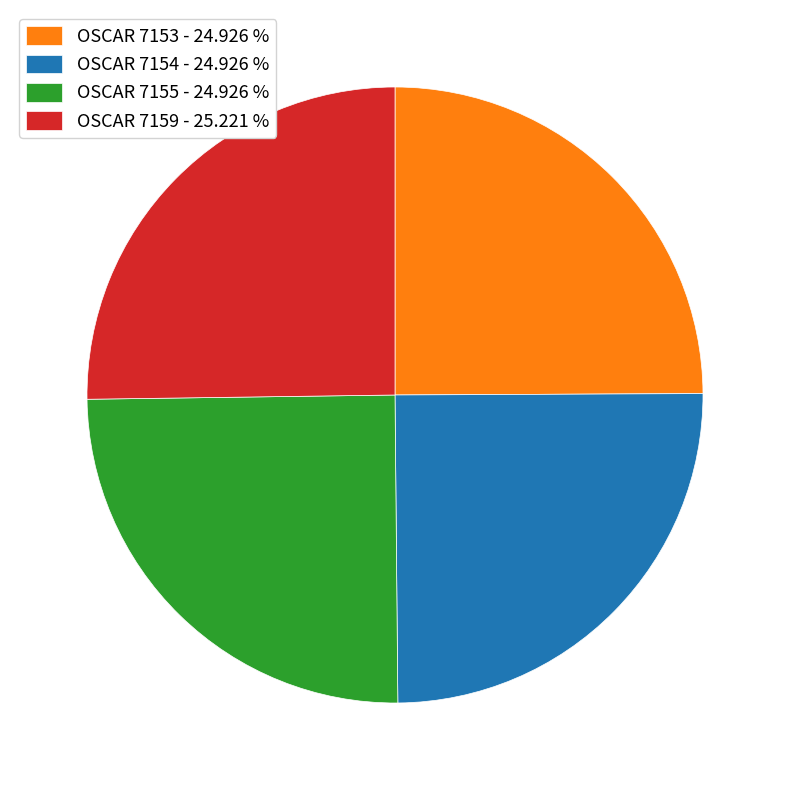

Is there a majority slice in this chart?

No